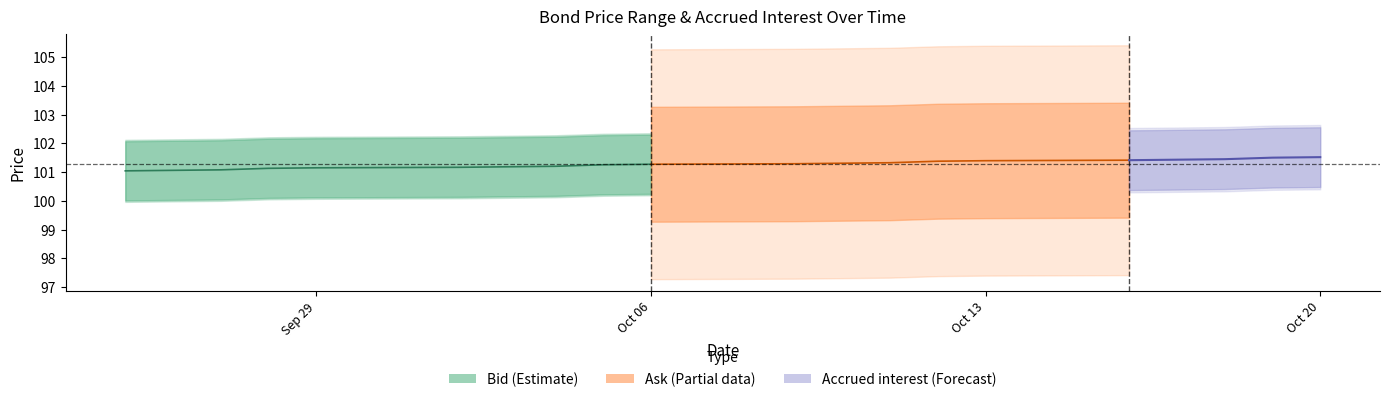

True or false: Ask and Bid cross at least once.

False